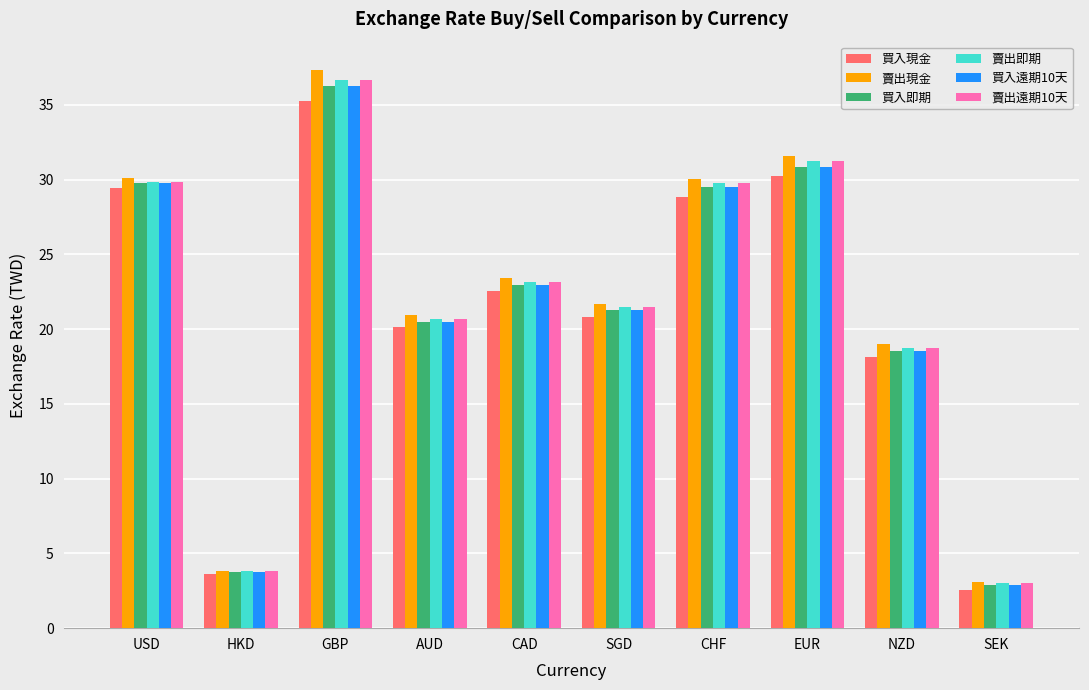

What are all the series names shown in the legend?

買入現金, 賣出現金, 買入即期, 賣出即期, 買入遠期10天, 賣出遠期10天